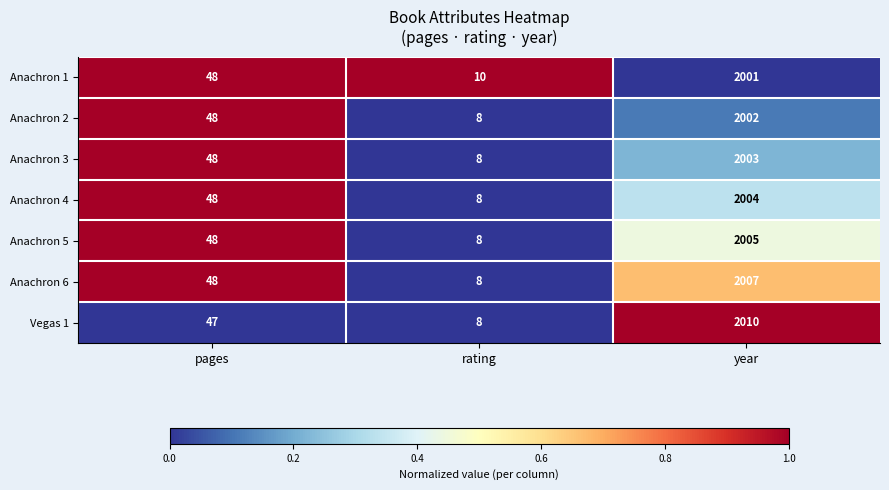

Which category has the highest value across all series?

year